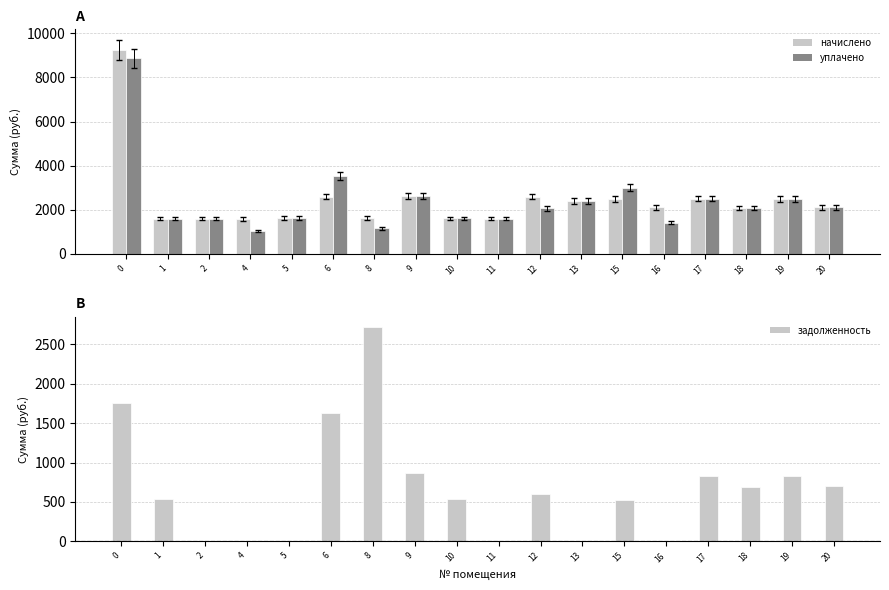

Between 8 and 10, which series saw the biggest shift?

задолженность